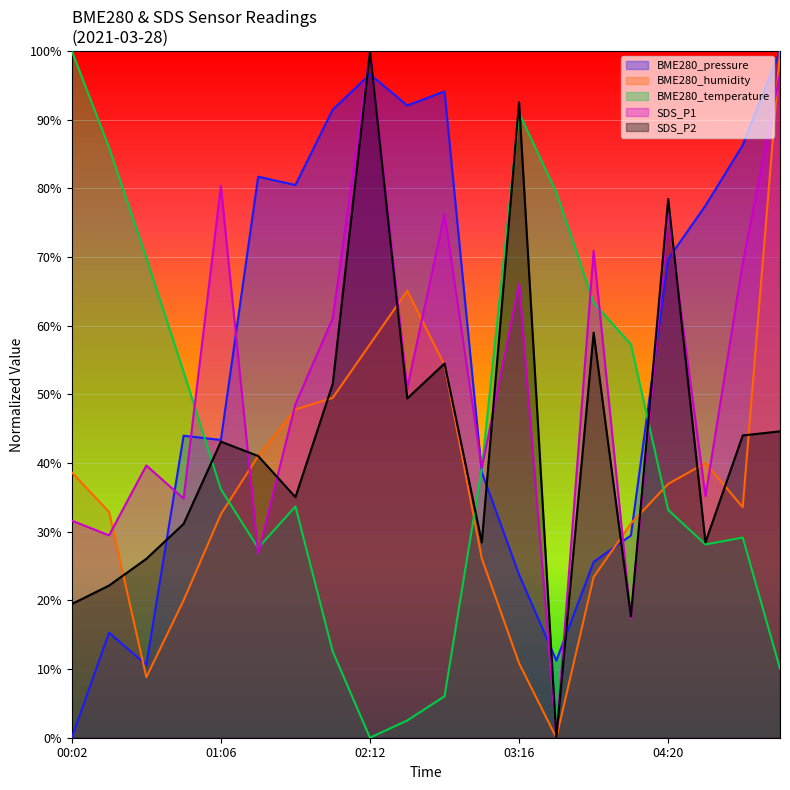

What is the value of the BME280_pressure point at the 16th from the left?

0.3